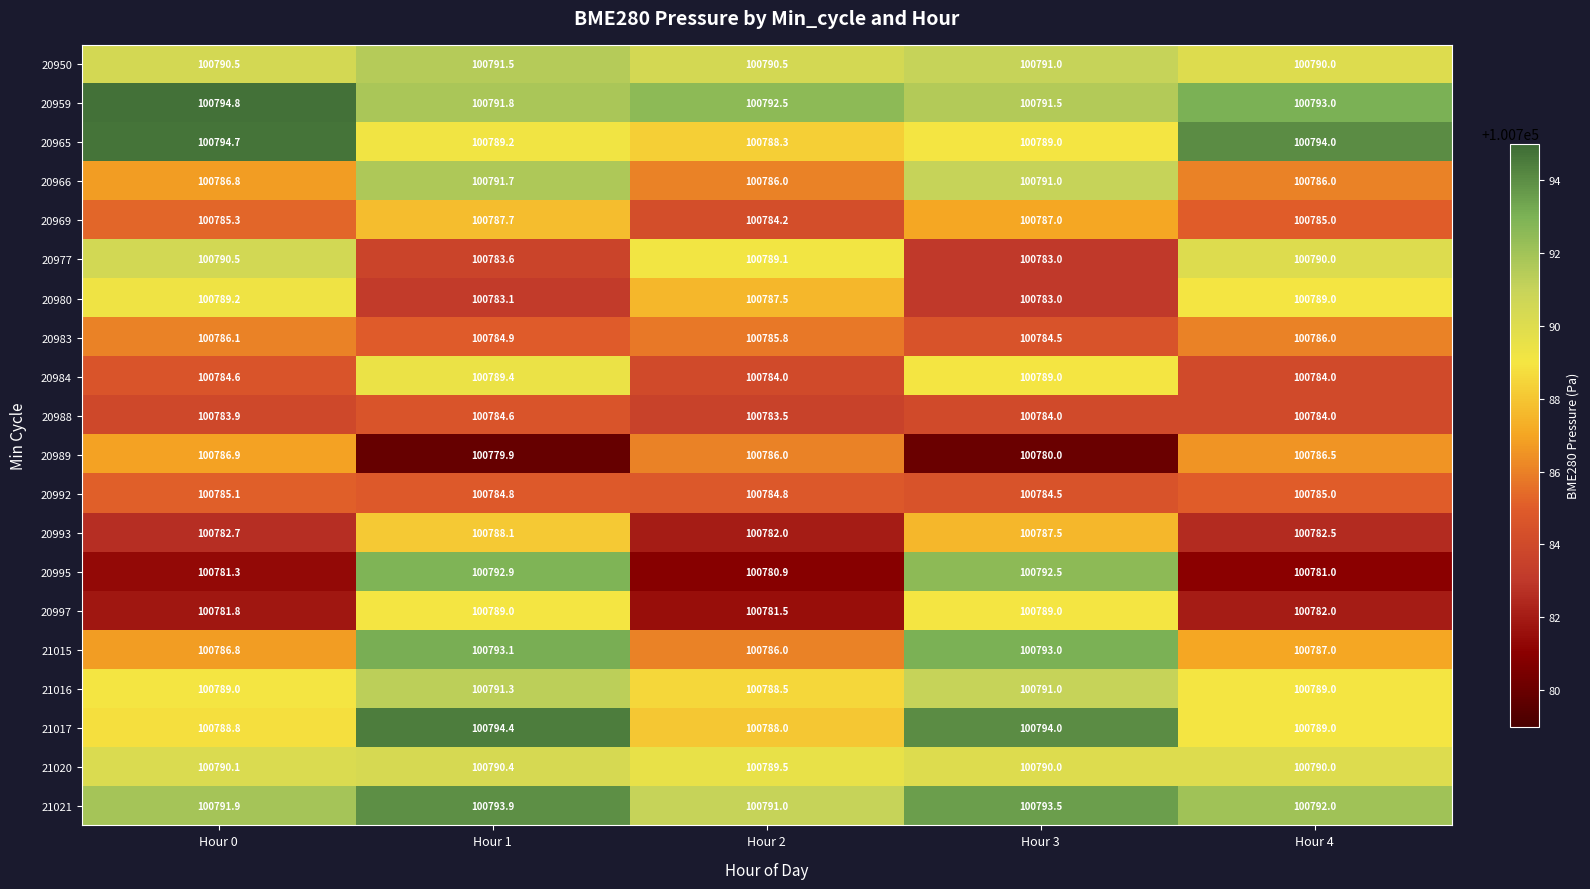

List the labels in order of 20969 value, smallest first.

Hour 2, Hour 4, Hour 0, Hour 3, Hour 1